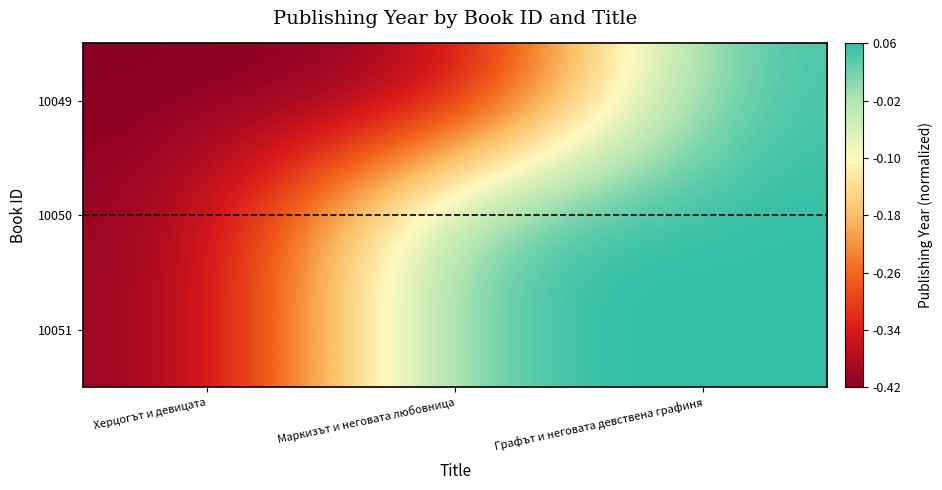

Between Херцогът и девицата and Маркизът и неговата любовница, which is larger?

Херцогът и девицата